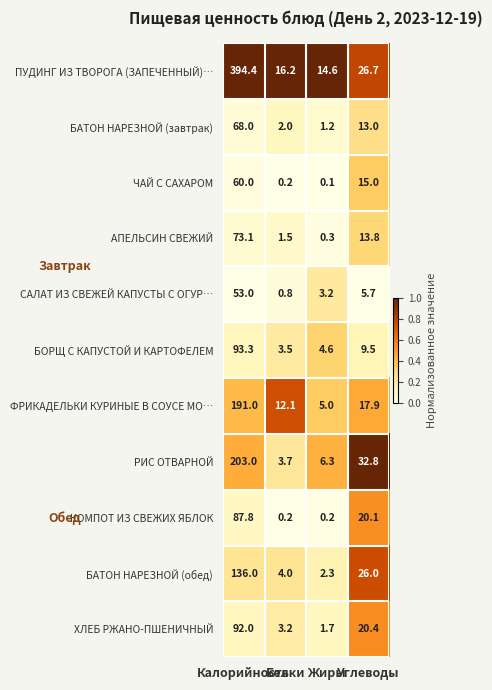

What is the maximum value shown in the chart?

394.4